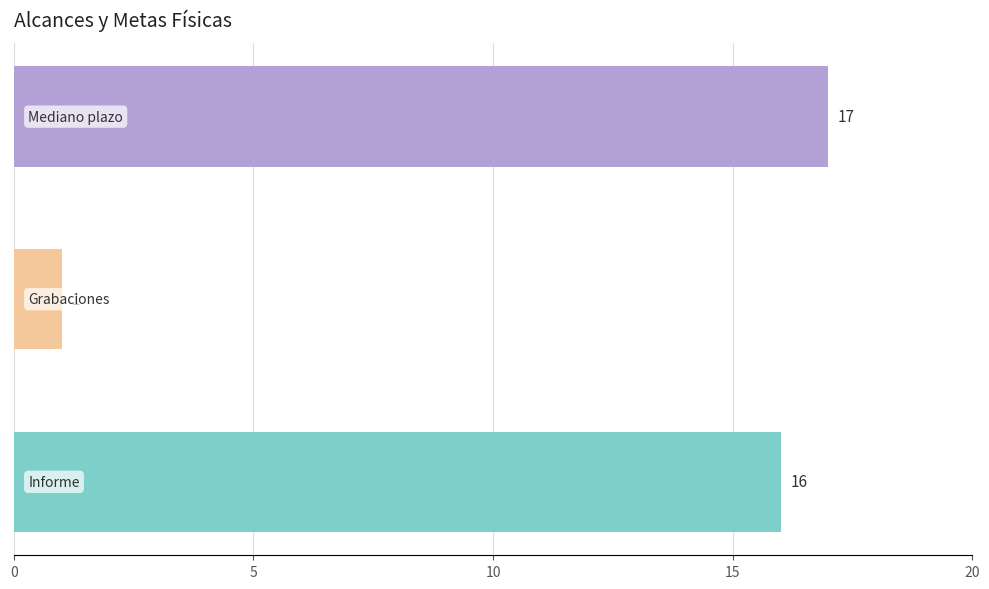

What is the sum of all values?

34